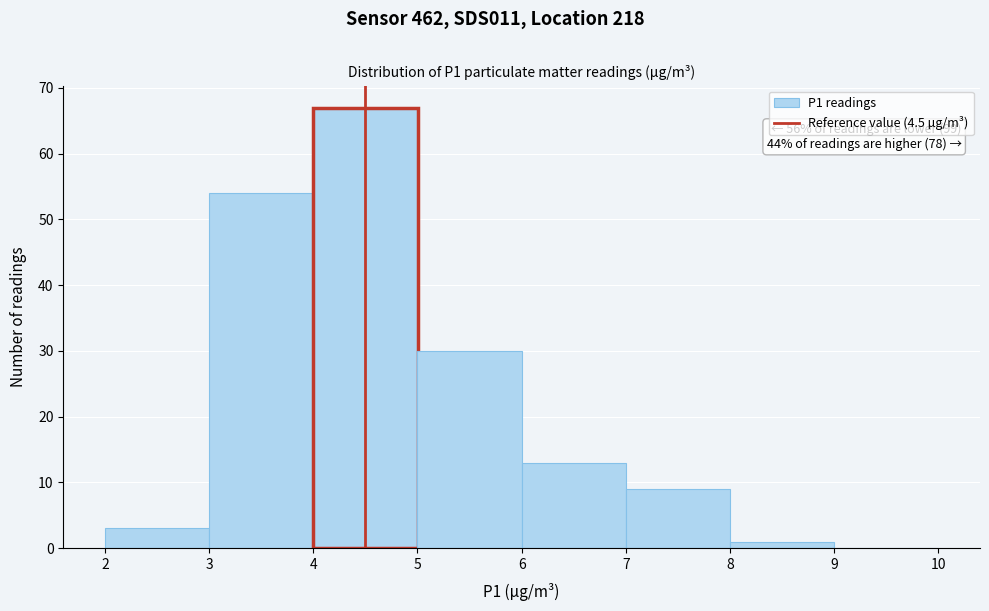

Over which range of the x-axis is the bar tallest?

4 to 5